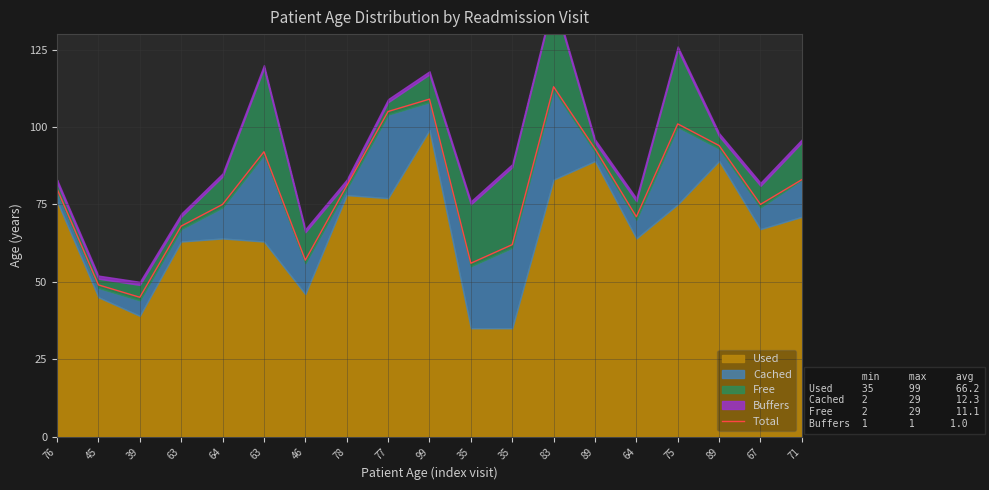

Reading left to right, list all the values displayed in this chart.

80	49	45	68	75	92	57	81	105	109	56	62	113	93	71	101	94	75	83